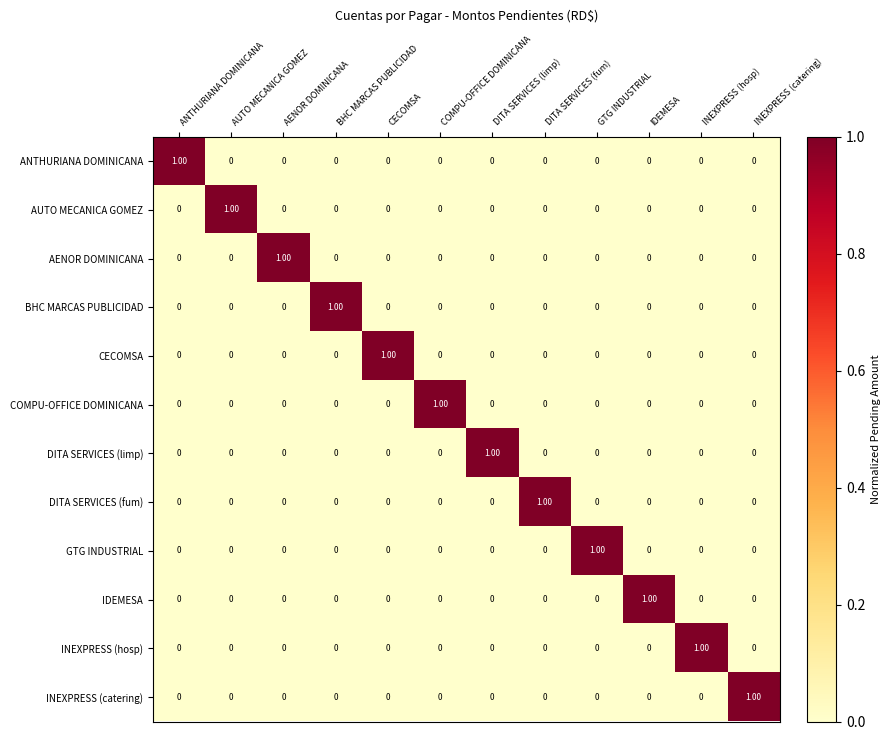

Count the number of categories in the chart.

12